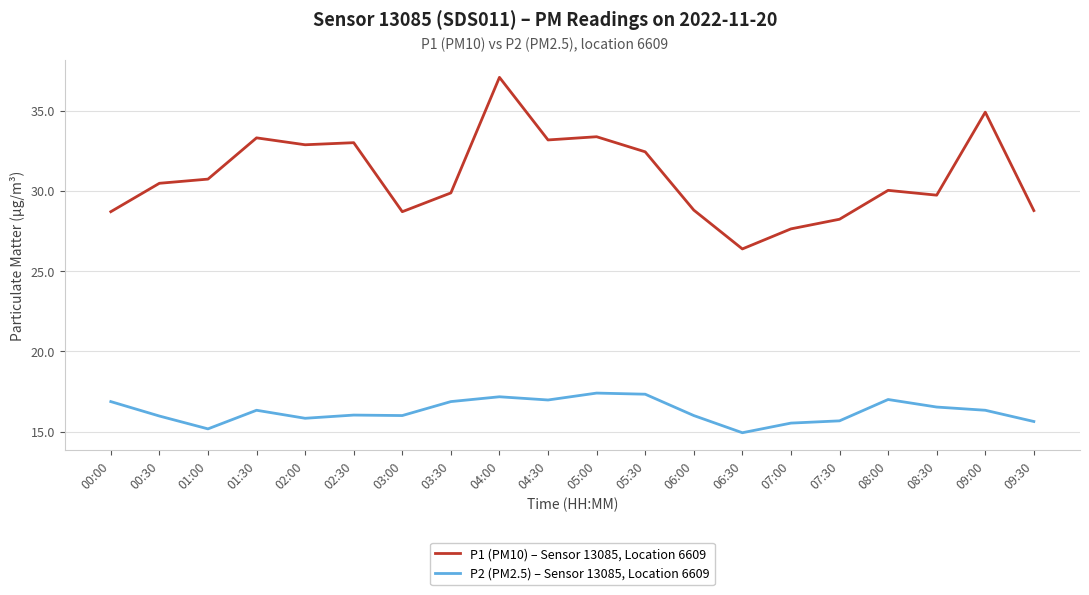

Is it true that P2 (PM2.5) – Sensor 13085, Location 6609 equals 7.0 at 01:00?

False